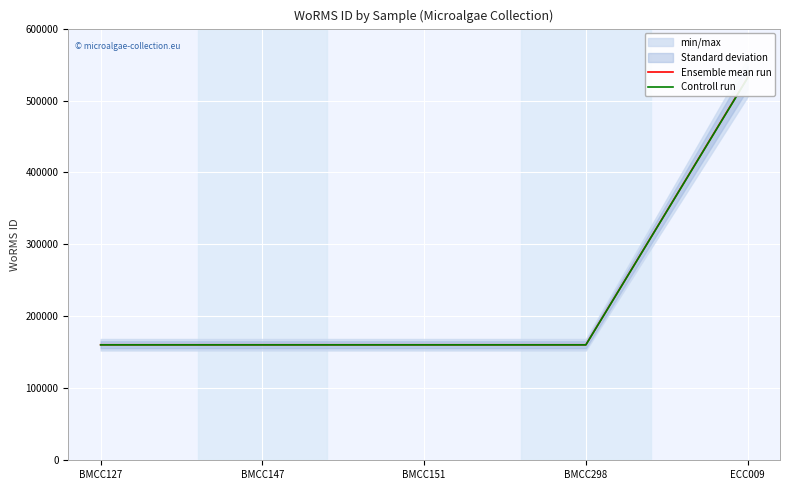

True or false: Ensemble mean run has more than 2 points higher than both neighbors.

False